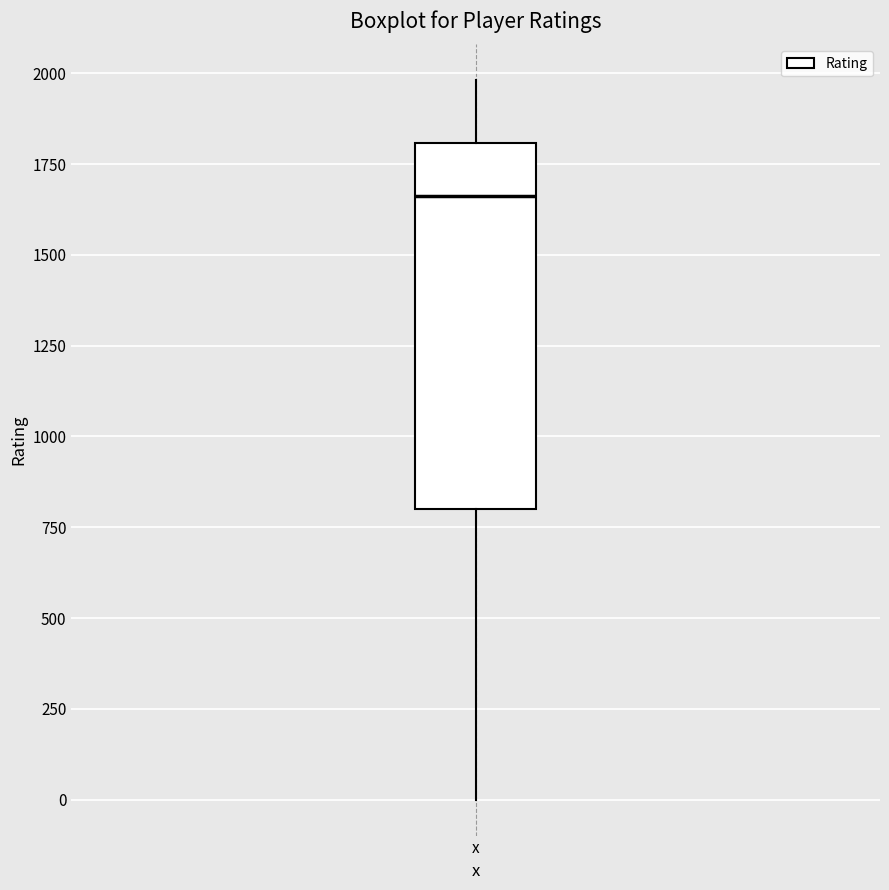

Where does the upper whisker of the box for x end on the y-axis? The values are not printed on the chart, so give them approximately, as read against the axis.

2000